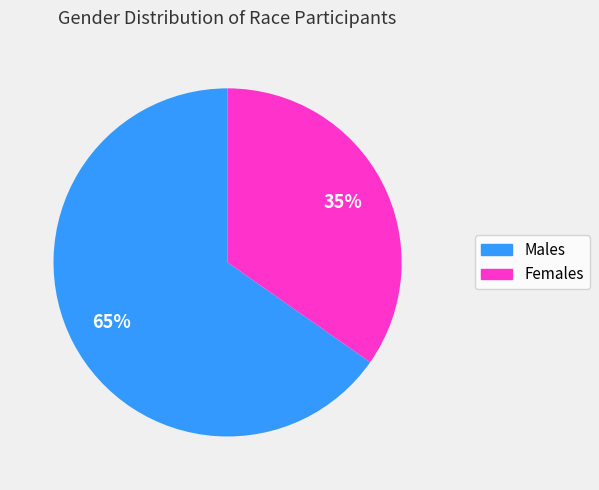

To the nearest percent, what is the average slice percentage?

50%